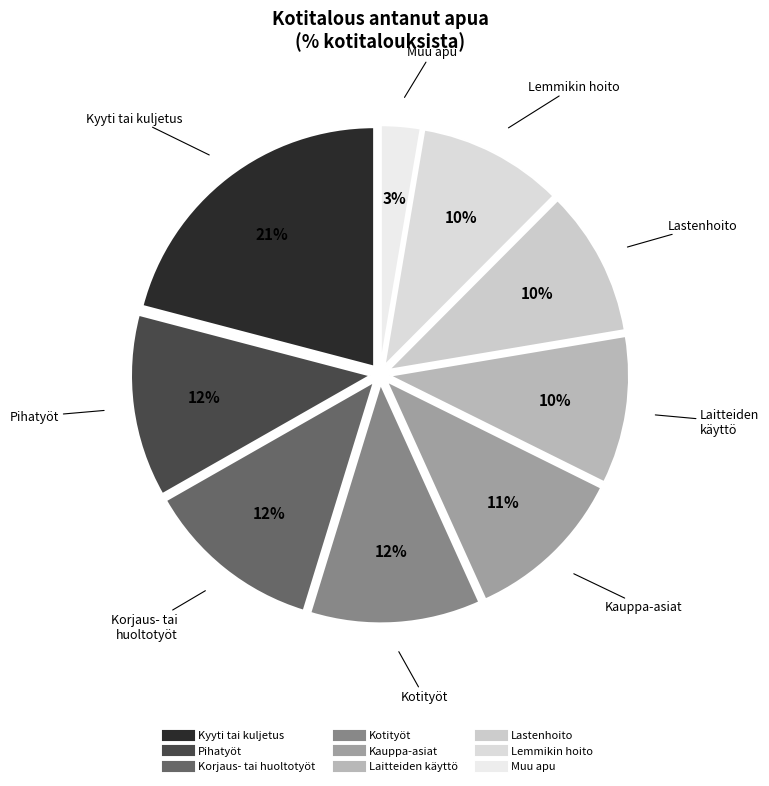

Does any single category account for the majority?

No